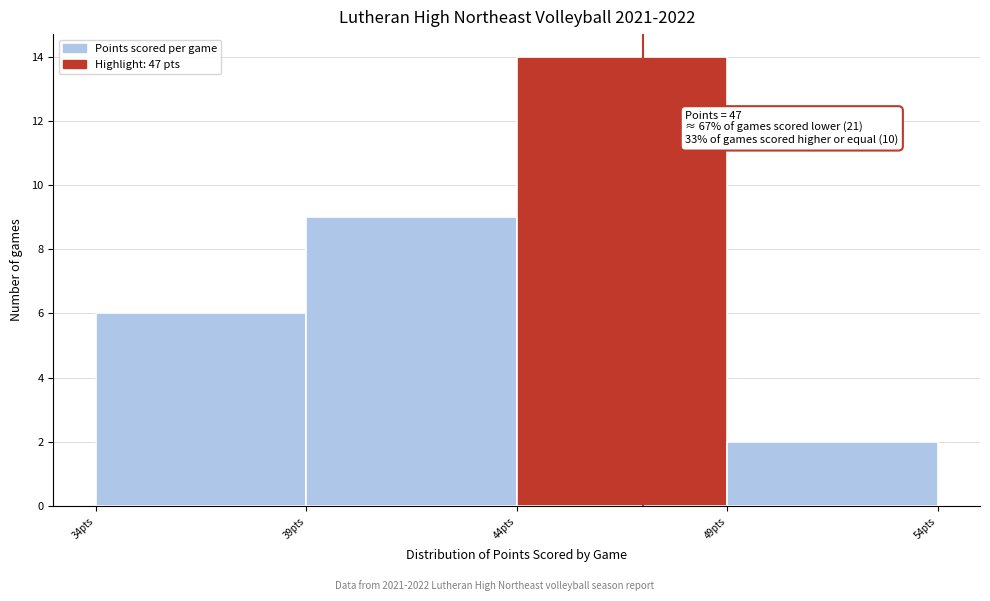

Over which range of the x-axis is the bar tallest?

44 to 49